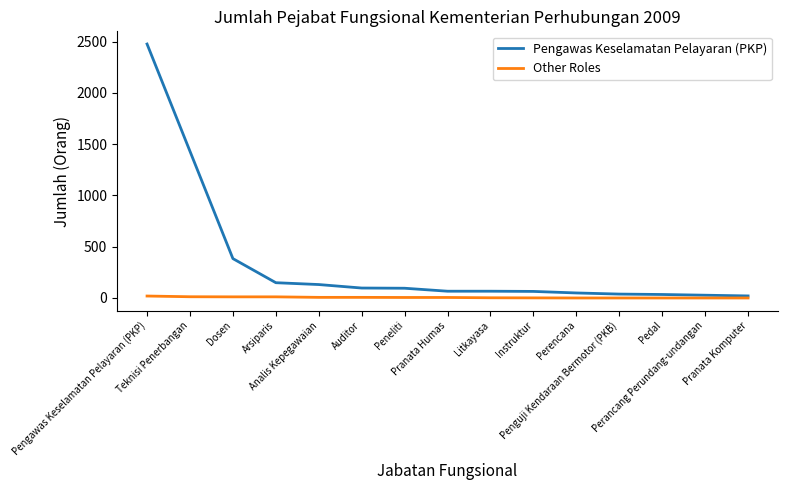

How many lines are shown in the chart?

2